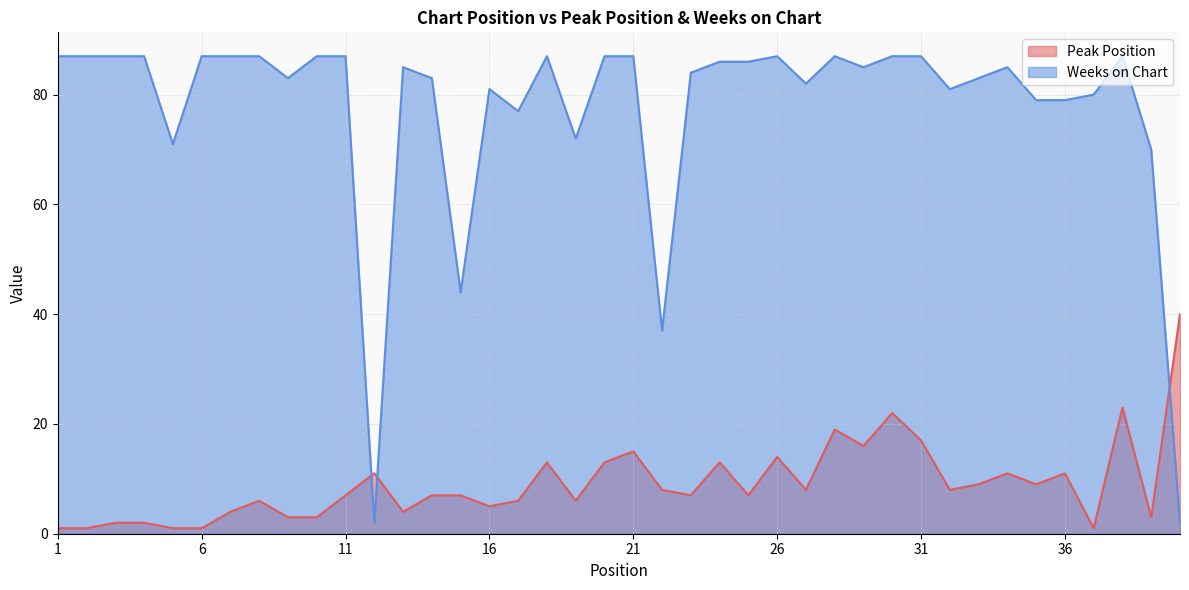

What are all the series names shown in the legend?

Peak Position, Weeks on Chart